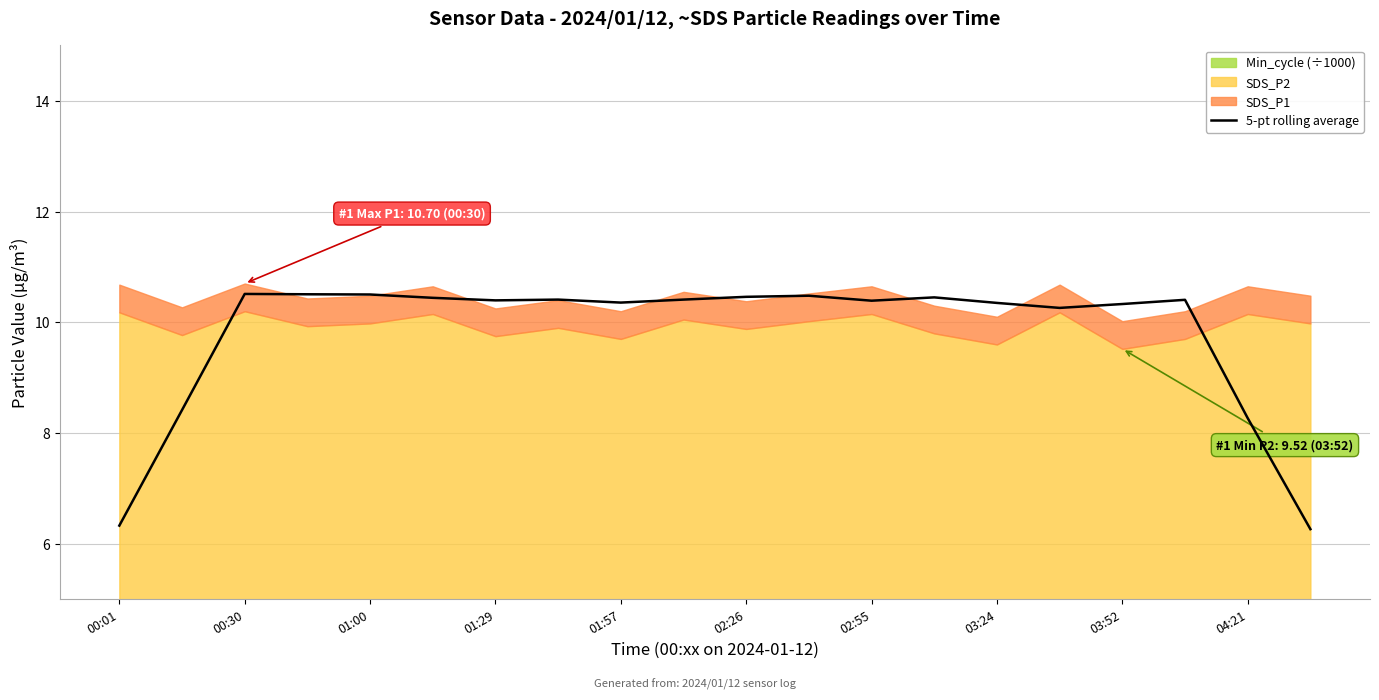

How many data points does each series have?

20